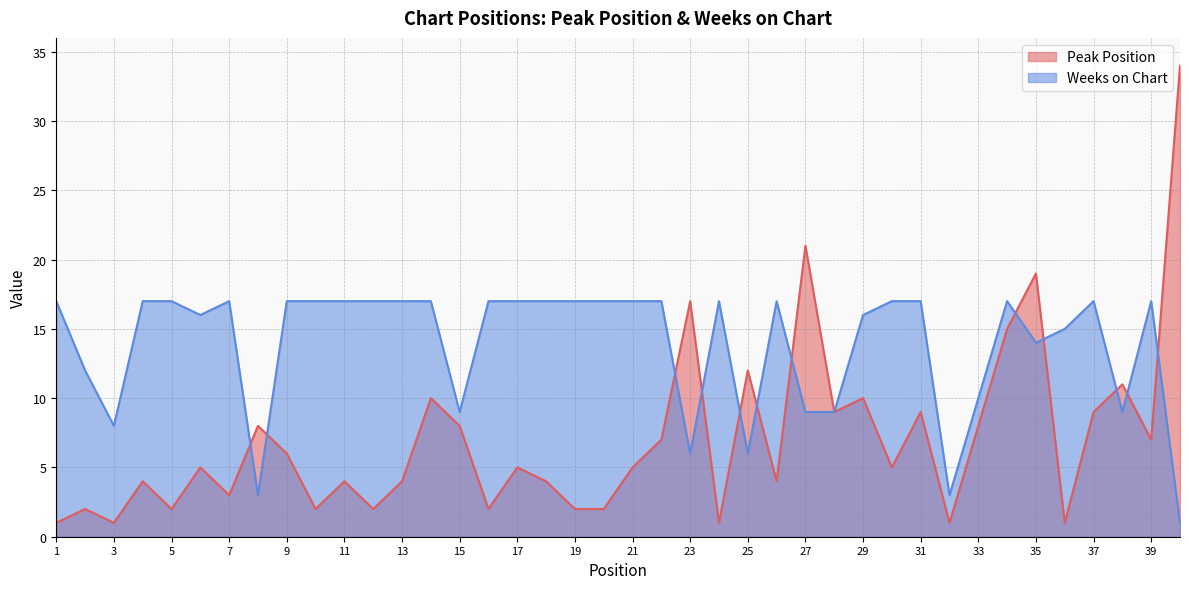

Which series has the largest range (max minus min)?

Peak Position